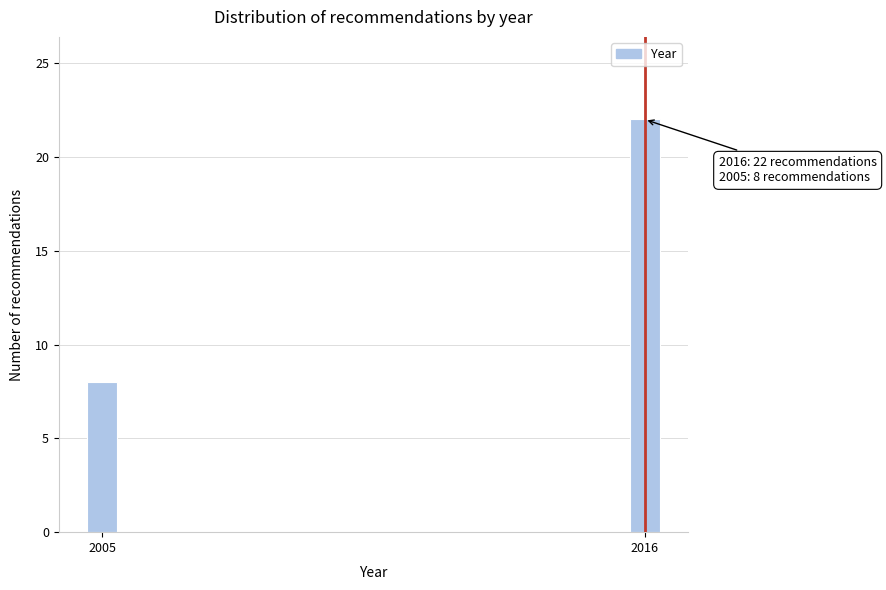

Reading left to right, extract all data points from this chart.

8	22